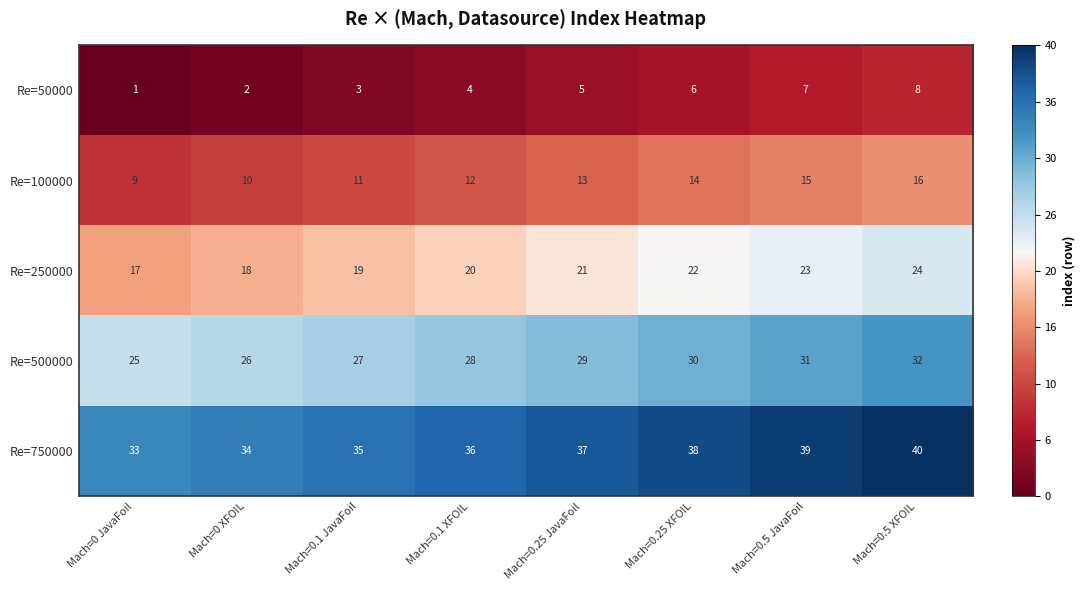

What is the difference between the highest and lowest values at Mach=0.25 JavaFoil?

32